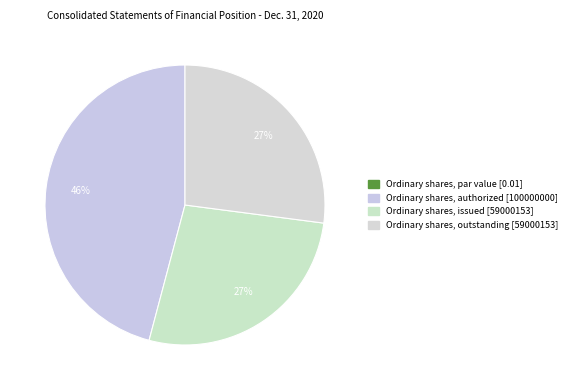

Count the number of slices in the pie.

4